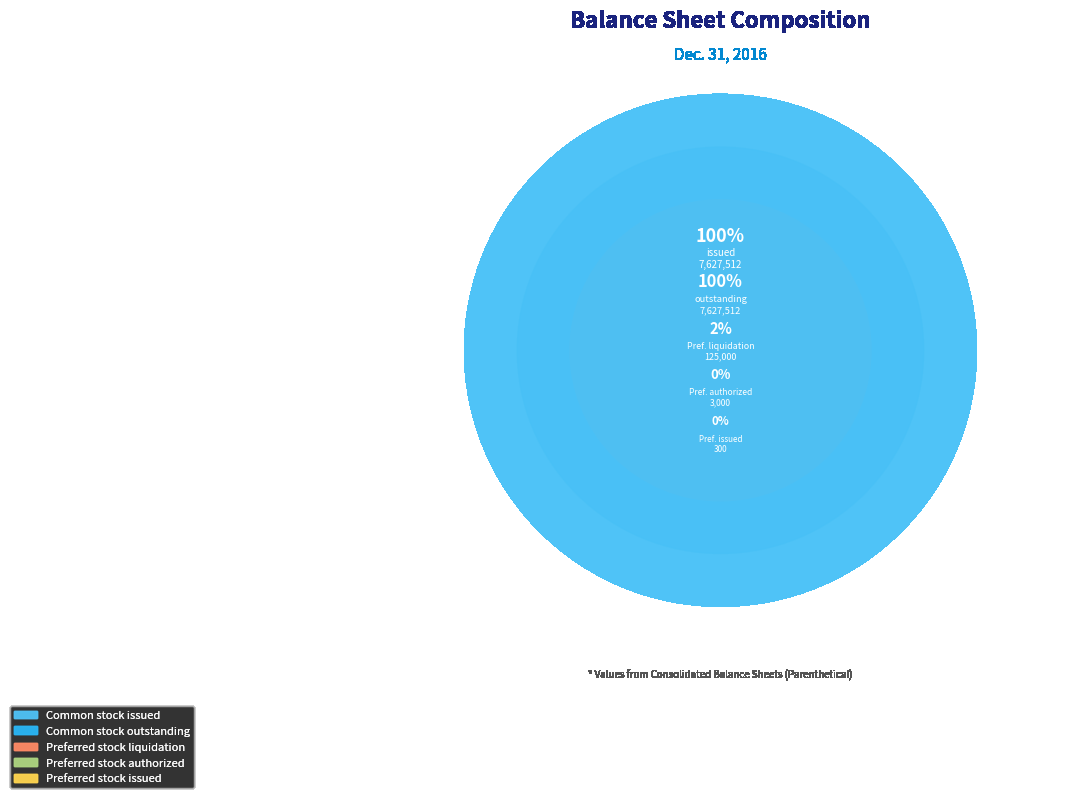

True or false: Preferred stock, liquidation accounts for 1% of the total.

True